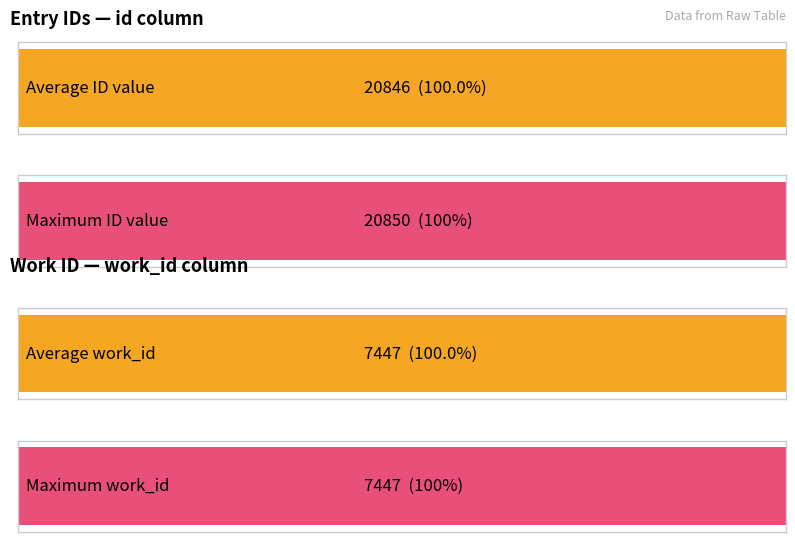

Which has a higher value, 20843 or 20842?

20843